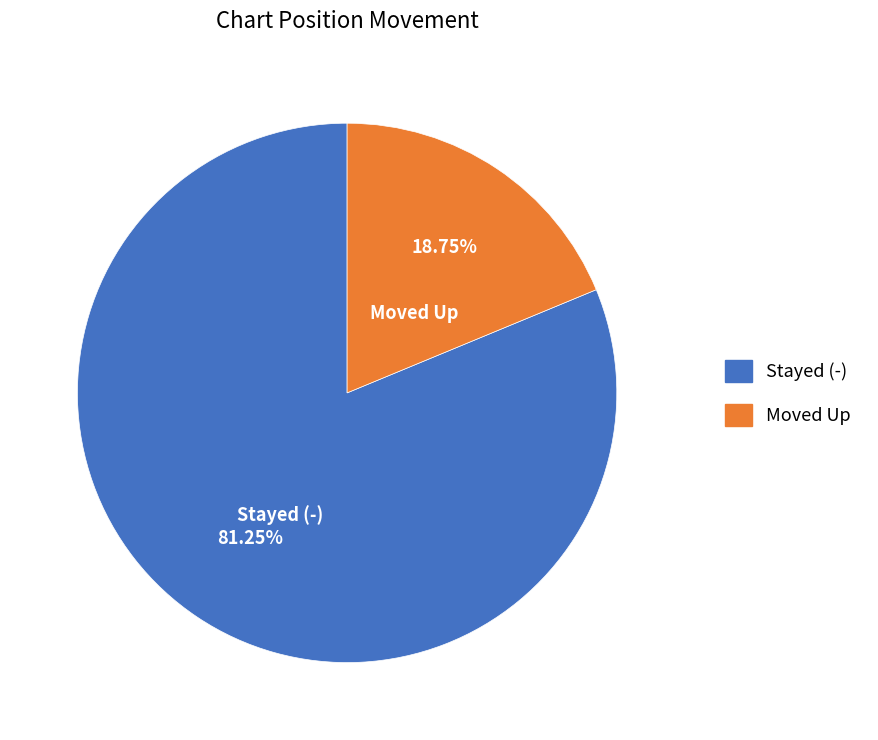

Rank the categories by value from highest to lowest.

Stayed (-), Moved Up